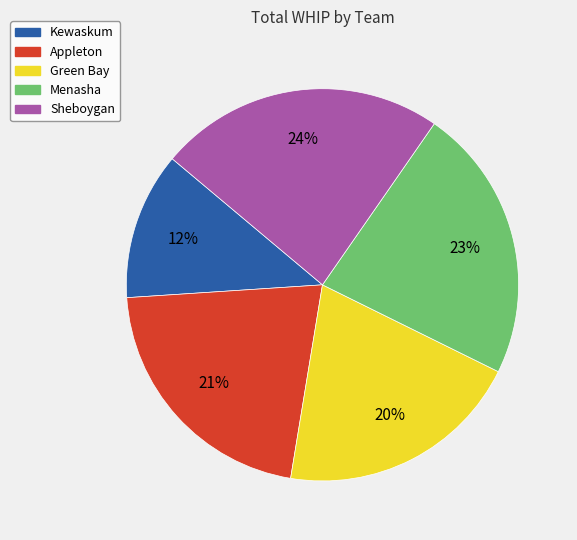

Count the number of slices in the pie.

5